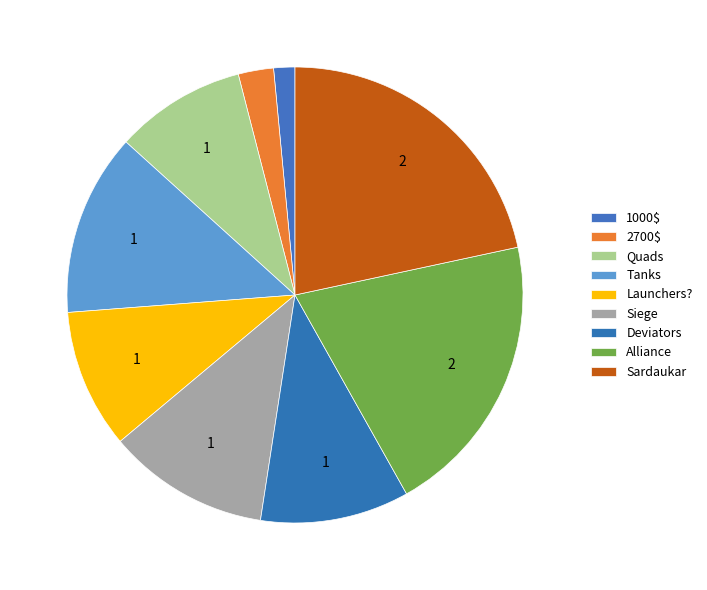

Rank the categories by value from highest to lowest.

Sardaukar, Alliance, Tanks, Siege, Deviators, Launchers?, Quads, 2700$, 1000$